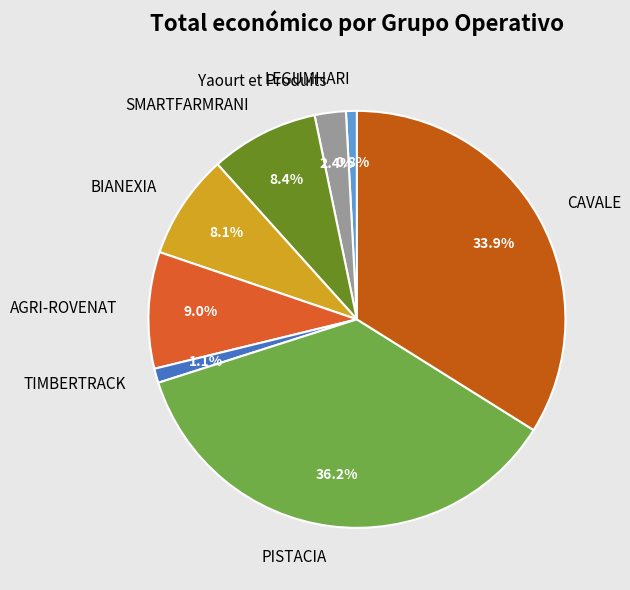

Is there any slice that represents more than half of the pie?

No